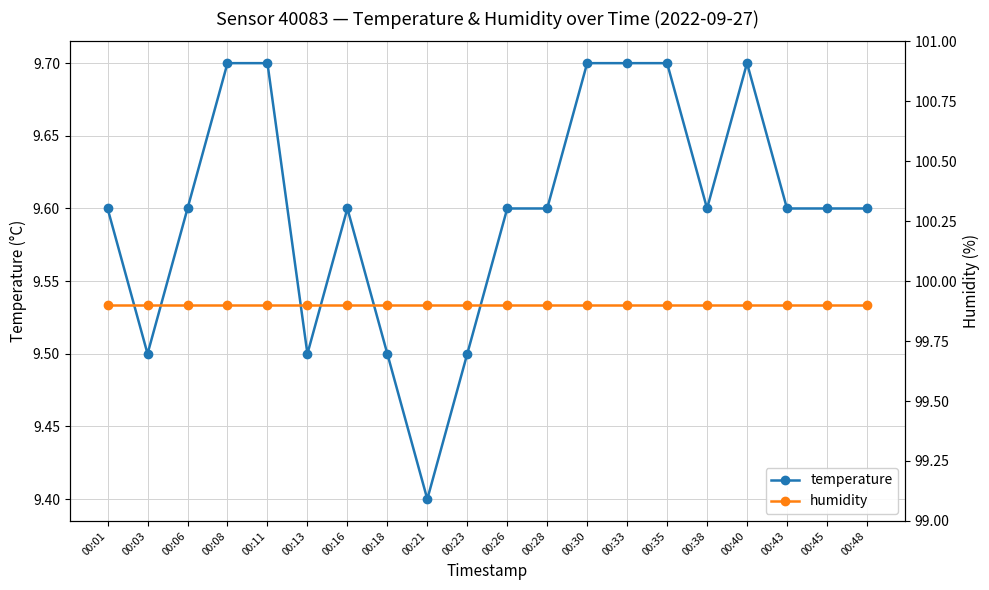

Rank the categories by humidity value from lowest to highest.

00:01, 00:03, 00:06, 00:08, 00:11, 00:13, 00:16, 00:18, 00:21, 00:23, 00:26, 00:28, 00:30, 00:33, 00:35, 00:38, 00:40, 00:43, 00:45, 00:48